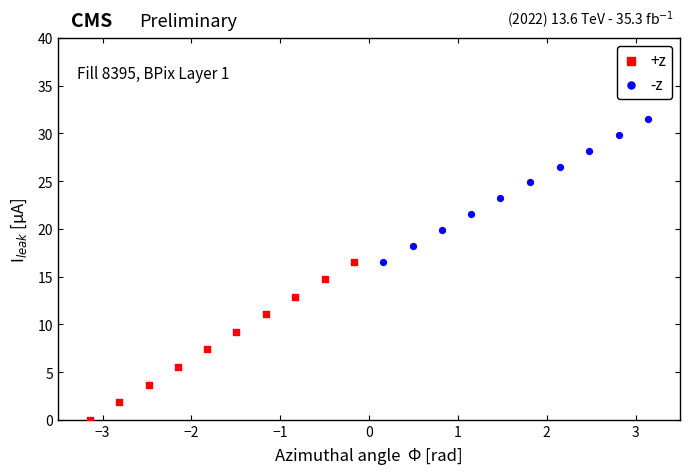

What are all the series names shown in the legend?

+z, -z